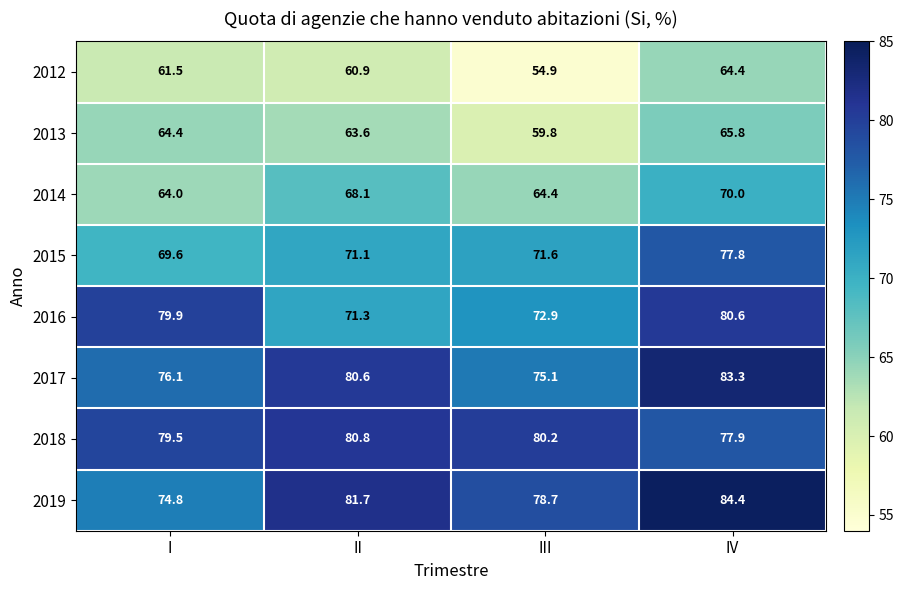

Is the value of 2018 at IV greater than the value of 2017 at I?

Yes